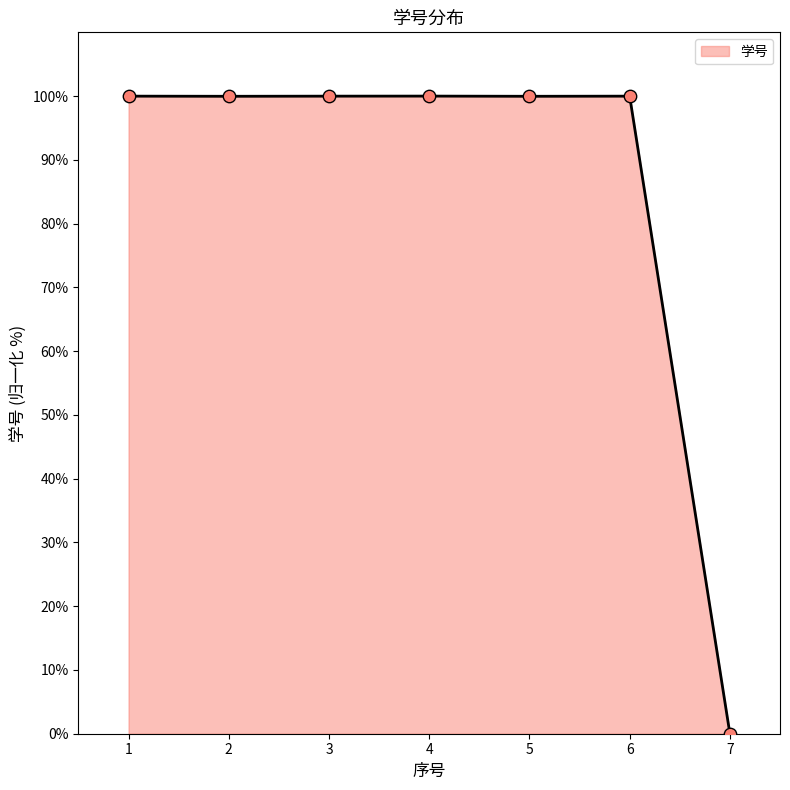

What is the change in value from 1 to 7?

-100.0